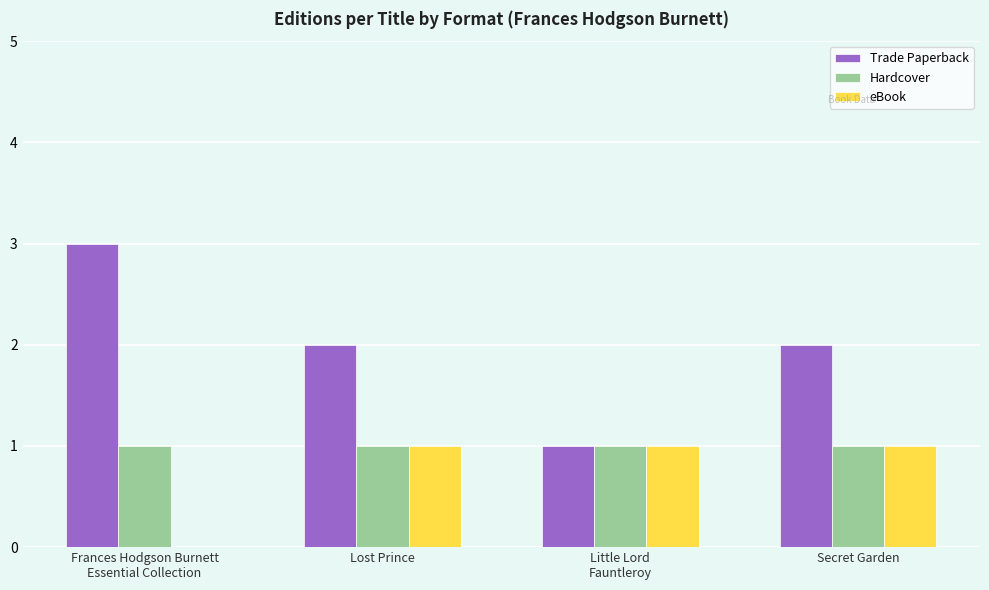

Is the value of eBook at Lost Prince greater than the value of Trade Paperback at Lost Prince?

No